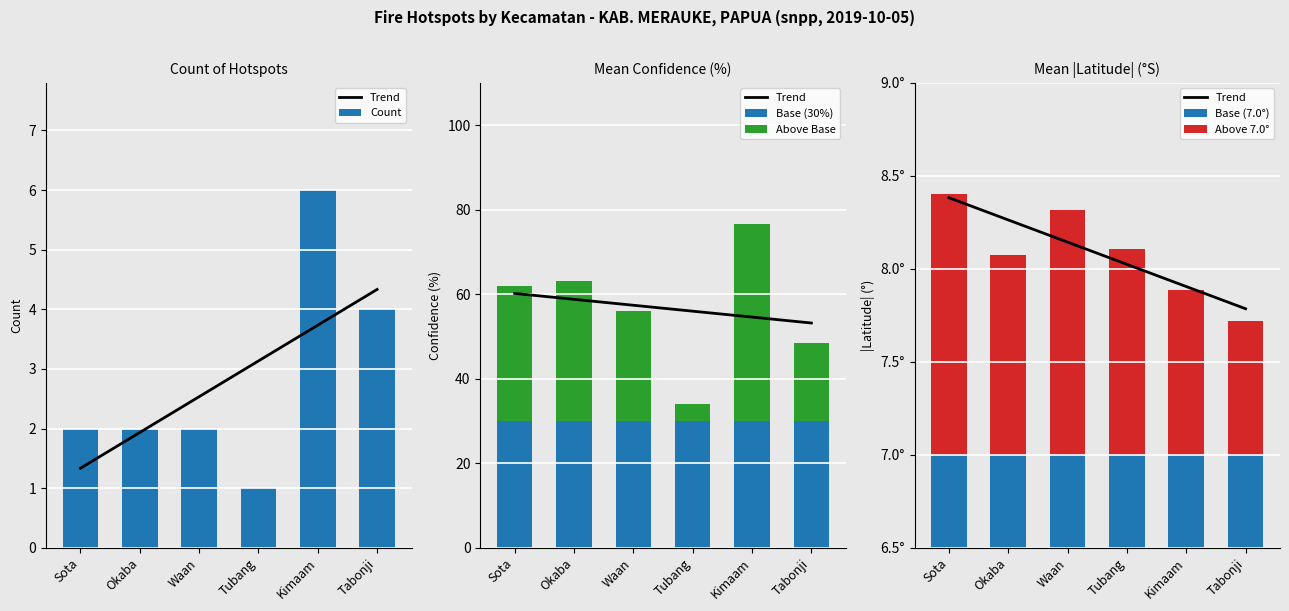

Read the Count value at Waan.

2